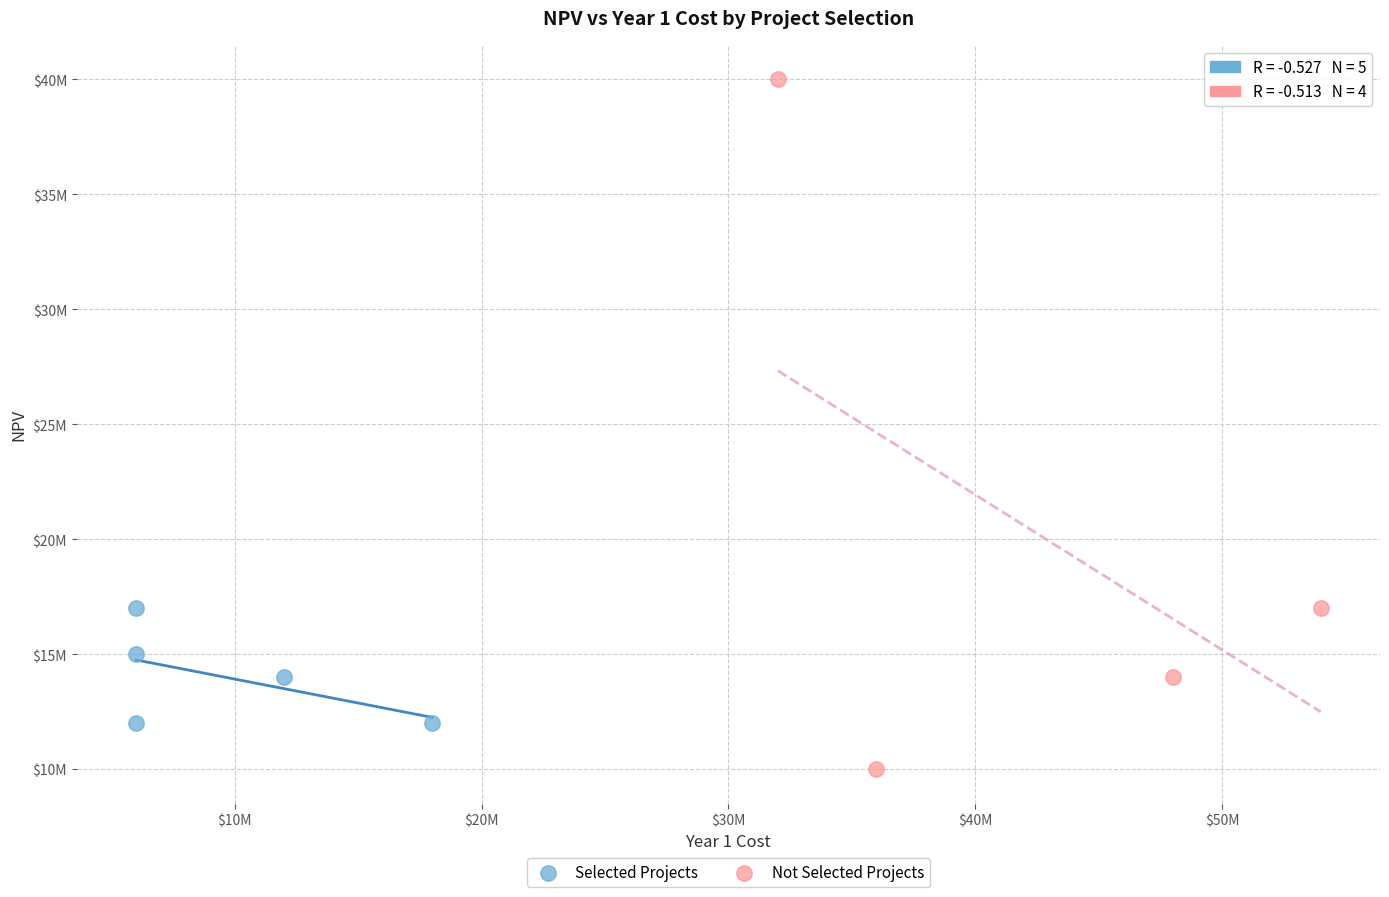

Which series has the widest spread of Y values?

Not Selected Projects